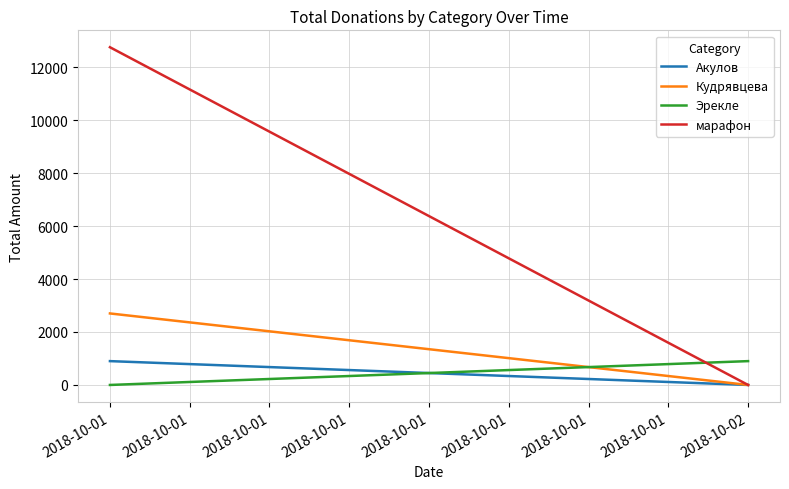

Which series changed the most between 2018-10-01 and 2018-10-02?

марафон